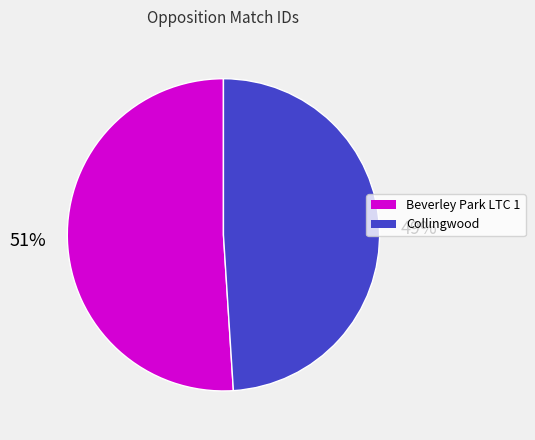

Do Beverley Park LTC 1 and Collingwood together represent more than half of the pie?

Yes